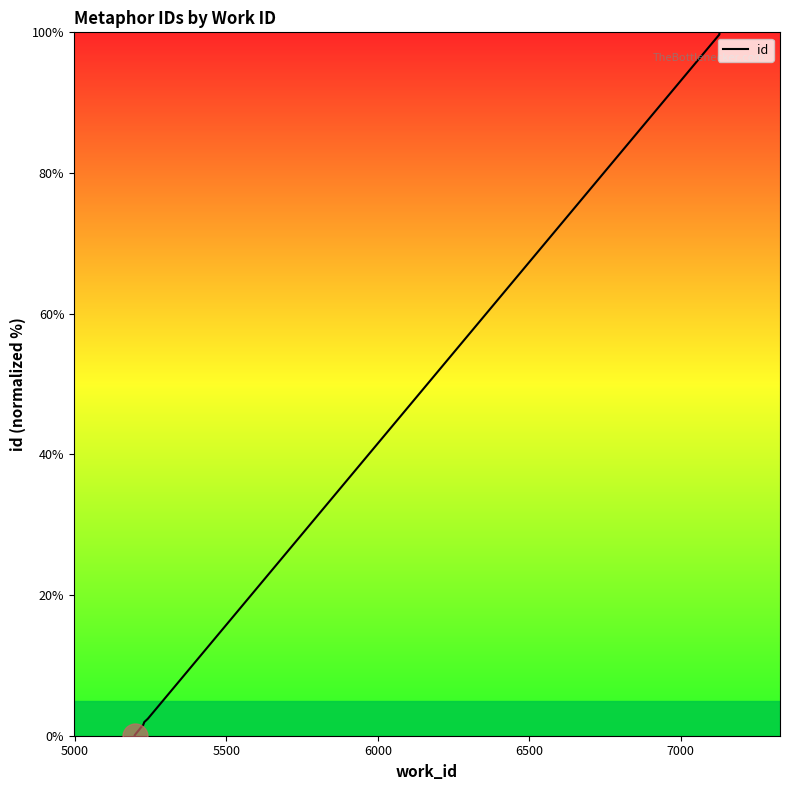

What is the value of the 6th point from the left?

1.9